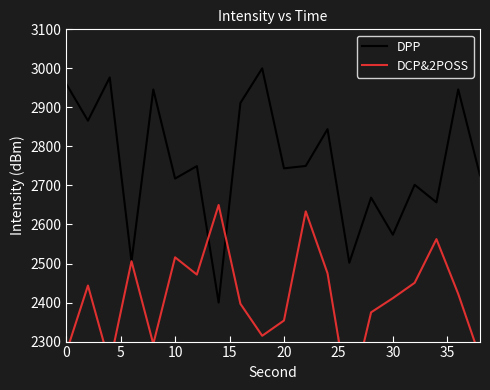

Reading right to left, extract all data points from this chart.

DPP: 2725.9	2946.0	2656.7	2701.7	2573.7	2668.8	2502.0	2844.2	2750.0	2743.9	3000.0	2911.3	2400.0	2749.5	2717.6	2945.9	2504.8	2976.7	2865.9	2960.7
DCP&2POSS: 2259.8	2422.2	2562.5	2450.6	2411.3	2374.9	2140.0	2474.9	2633.5	2354.0	2314.9	2396.8	2650.0	2471.7	2515.9	2293.8	2505.9	2242.6	2443.6	2271.4